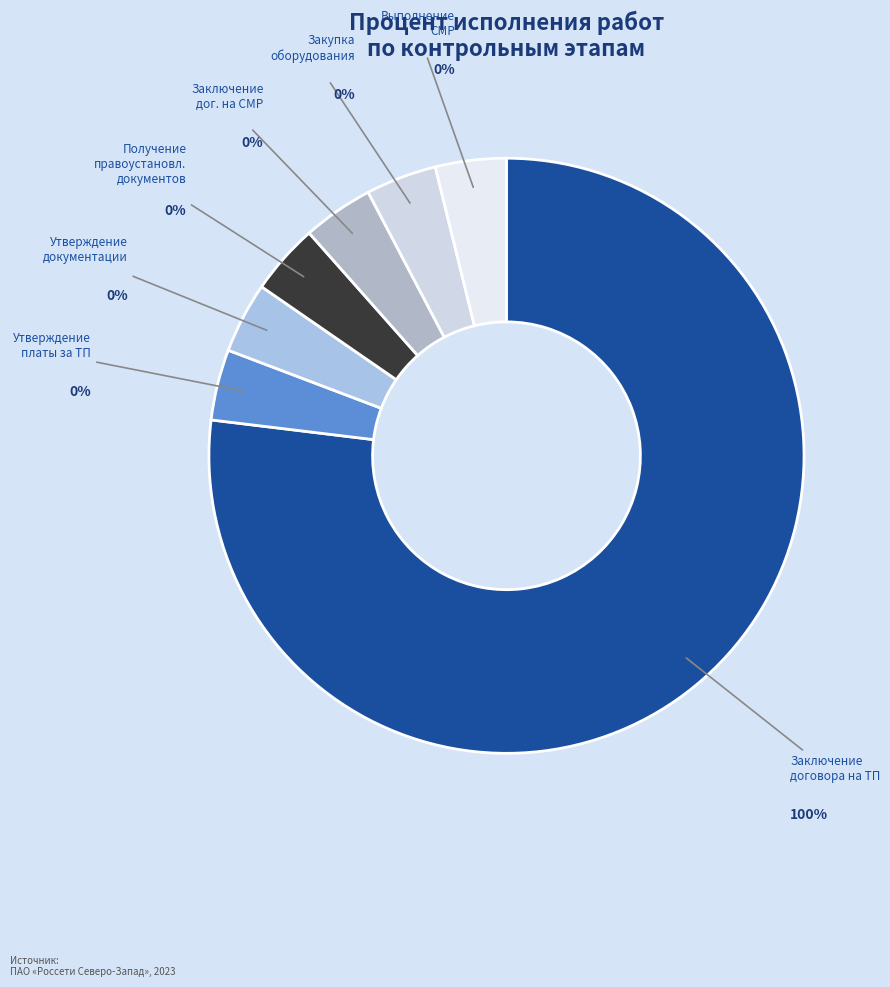

What is the largest slice in the pie chart?

Заключение договора на ТП